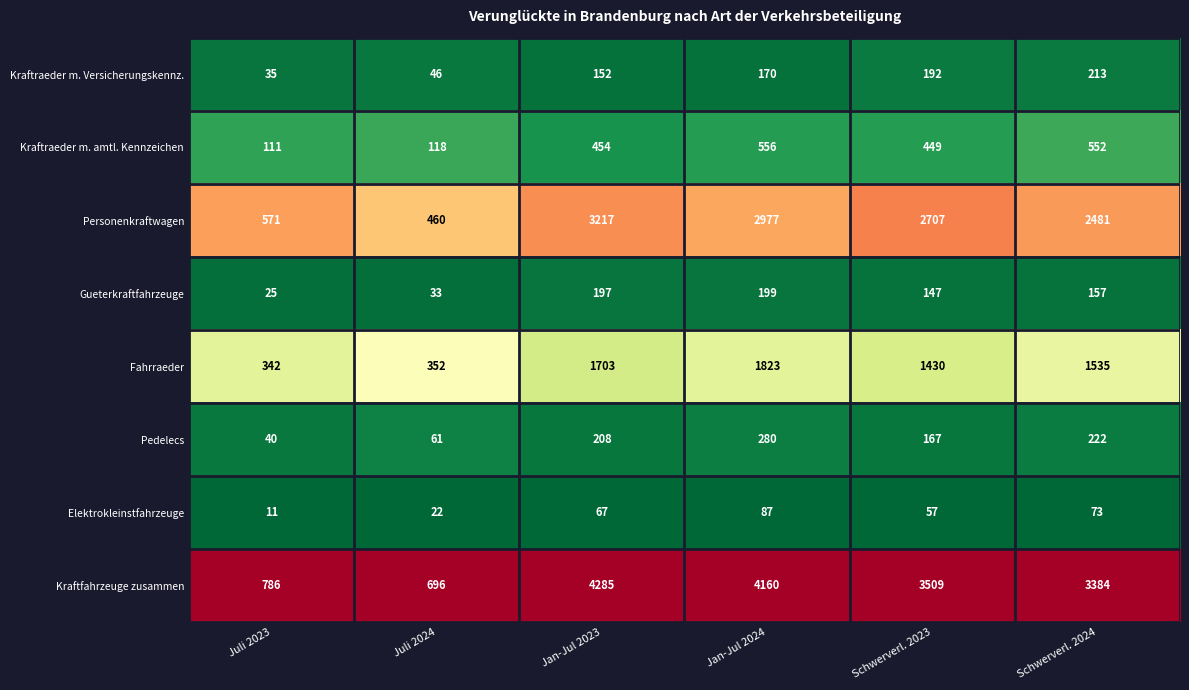

Rank the categories by Fahrraeder value from highest to lowest.

Jan-Jul 2024, Jan-Jul 2023, Schwerverl. 2024, Schwerverl. 2023, Juli 2024, Juli 2023